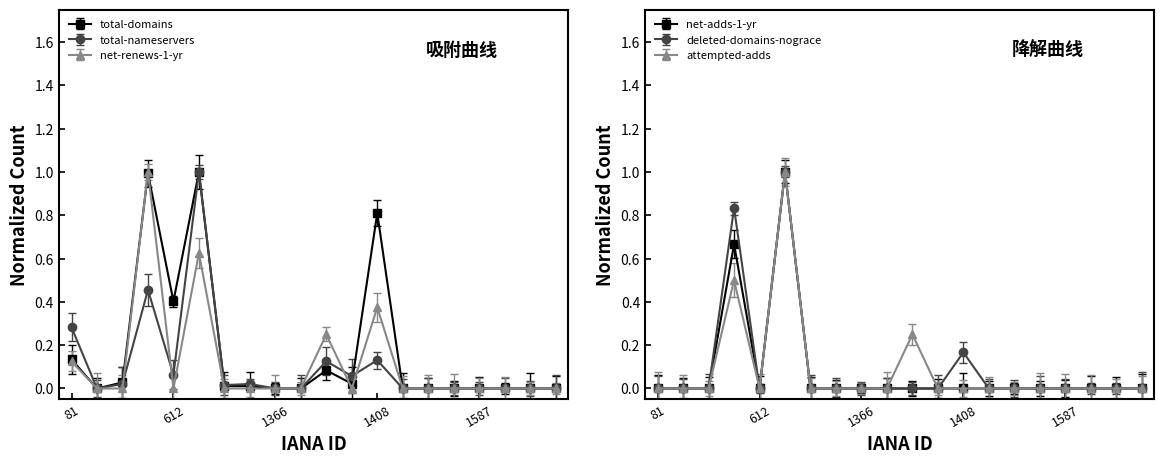

What is the difference between the maximum and second lowest values in the net-adds-1-yr series?

1.0